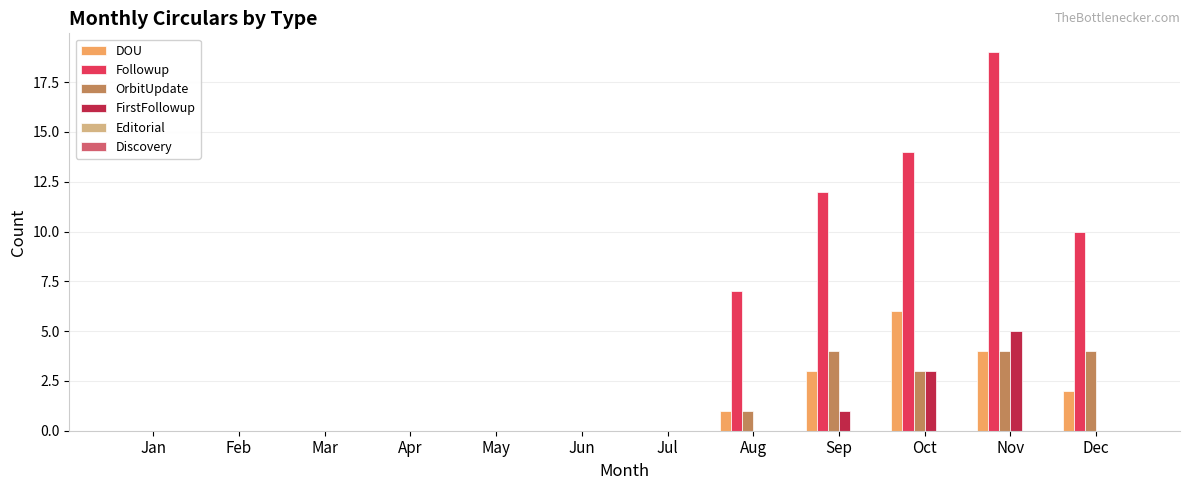

Which category has the highest value in the FirstFollowup series?

Nov